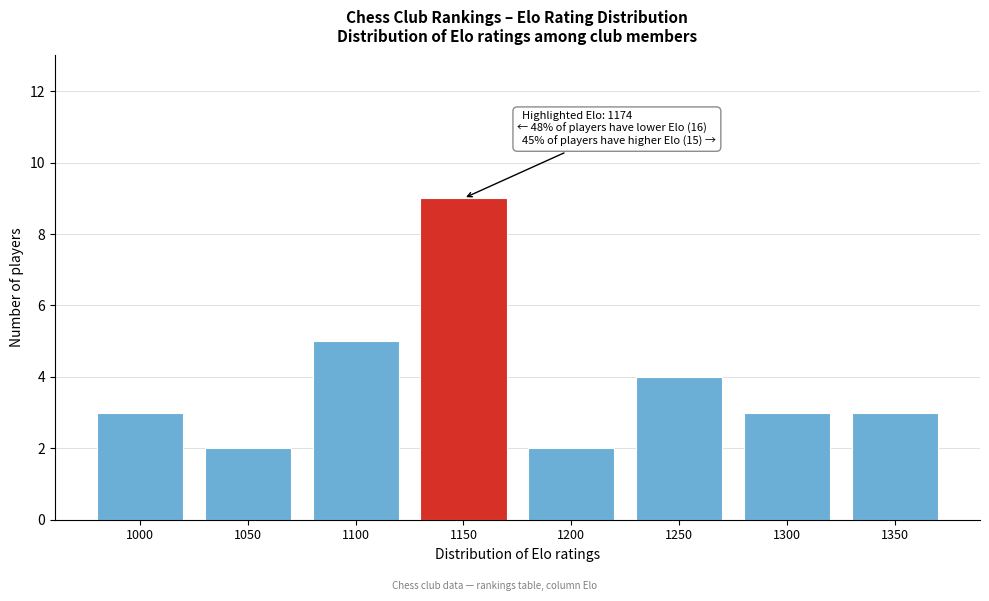

Reading left to right, transcribe all the data shown in this chart.

1000=3	1050=2	1100=5	1150=9	1200=2	1250=4	1300=3	1350=3